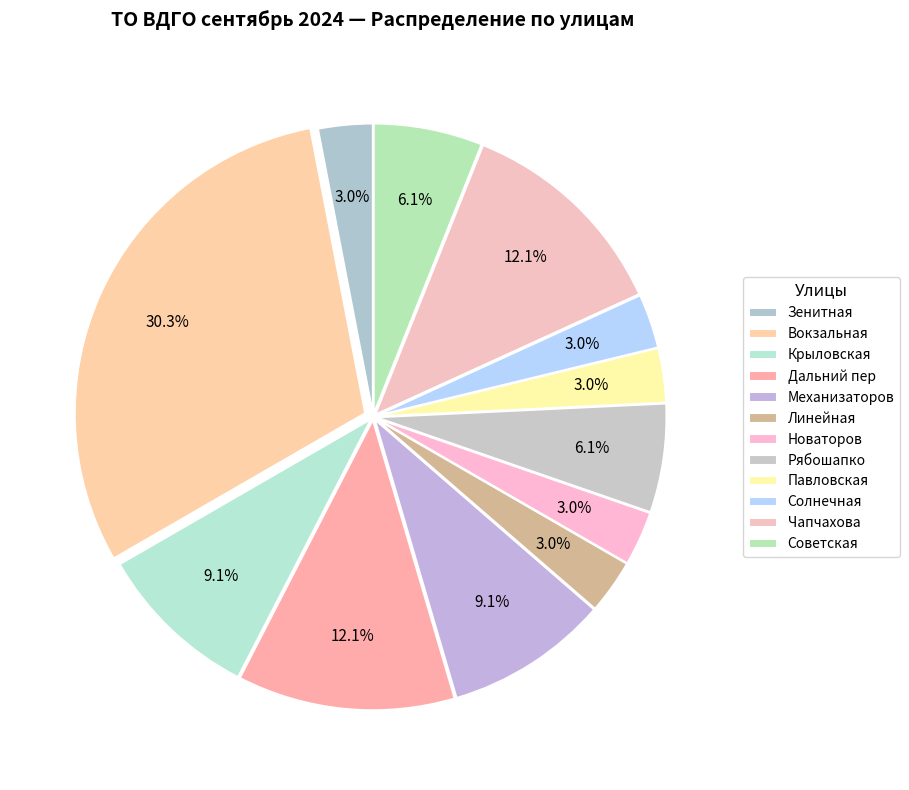

The Солнечная slice represents 1% of the pie. True or false?

False